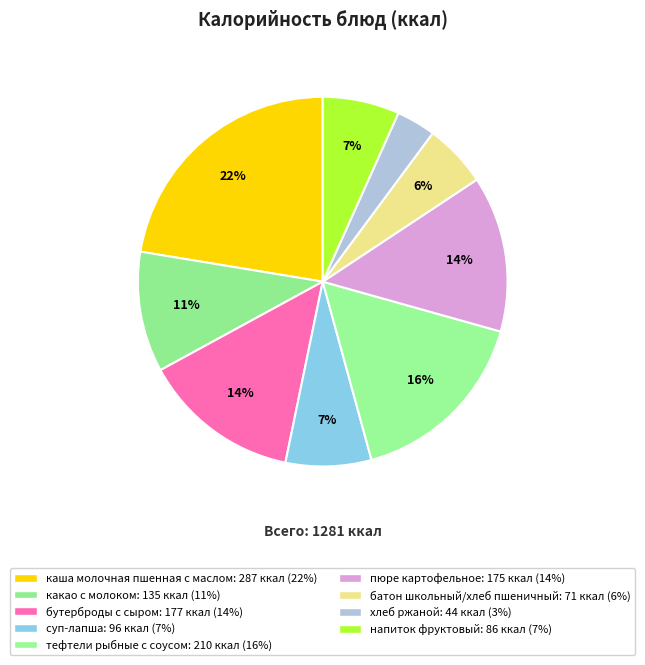

How many slices are in this pie chart?

9